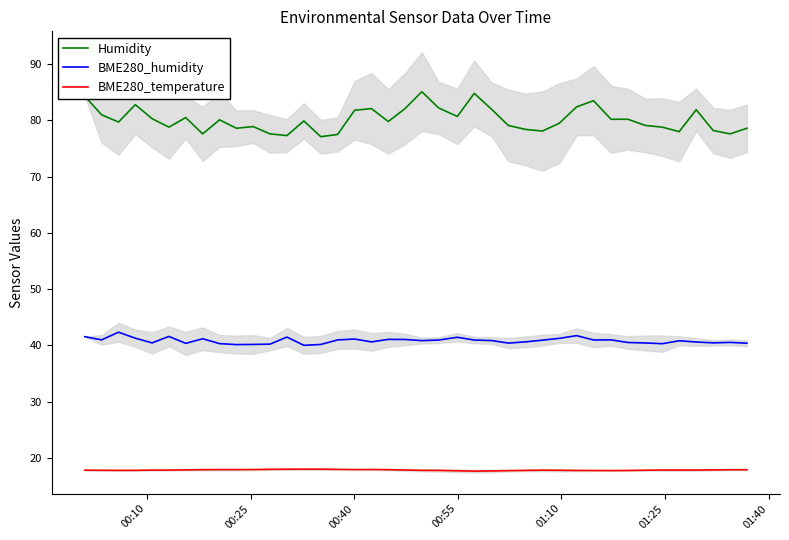

True or false: Humidity and BME280_humidity cross at least once.

False